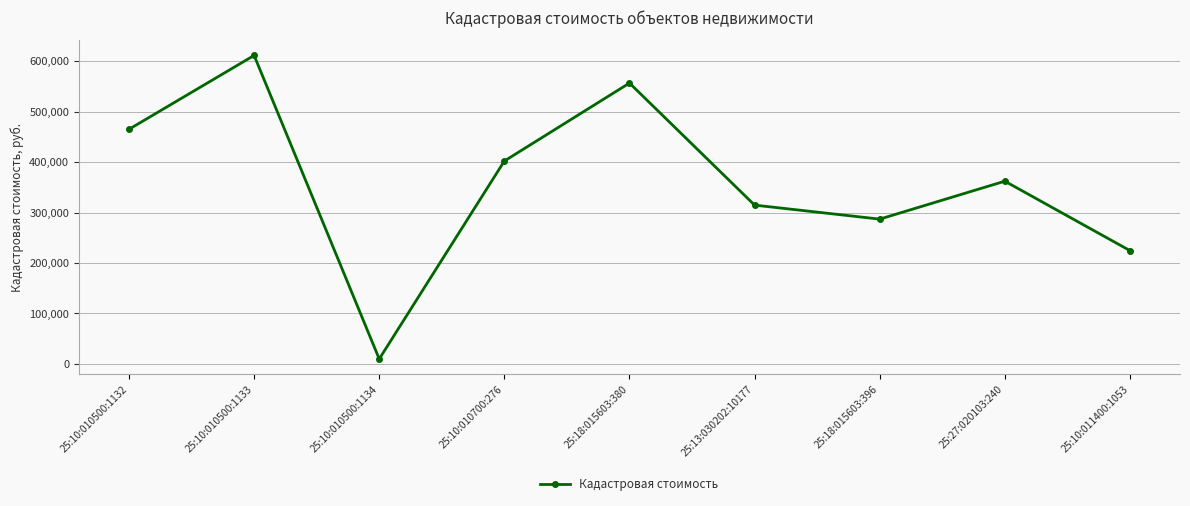

What is the difference between the maximum and second lowest values?

386829.3